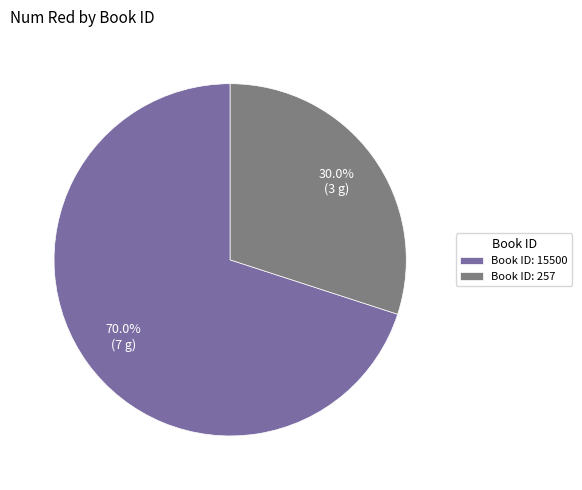

Which category accounts for the majority?

Book ID: 15500